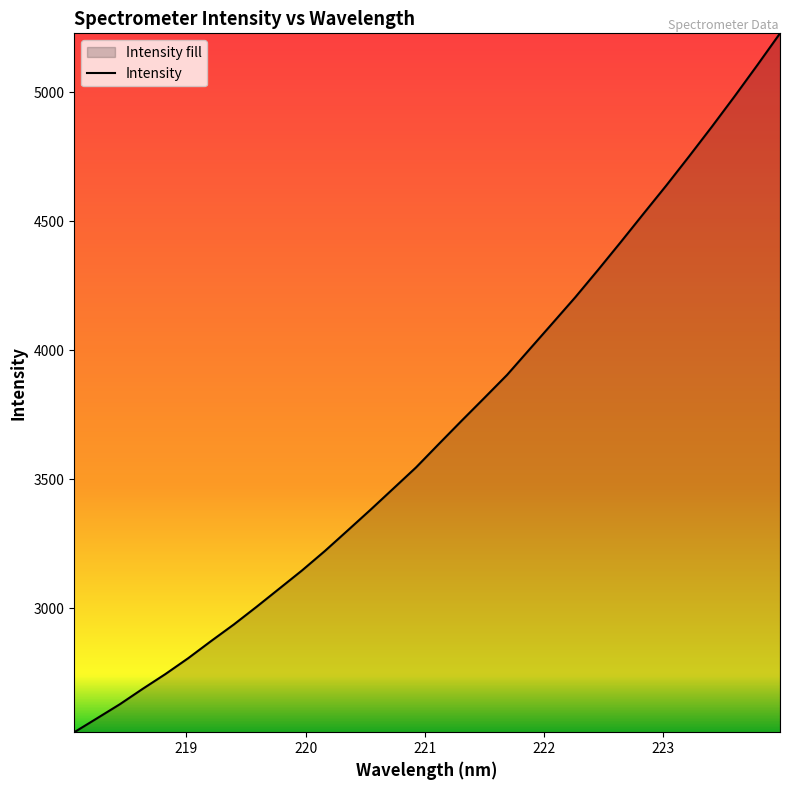

What is the difference between the second highest and minimum values?

2584.4